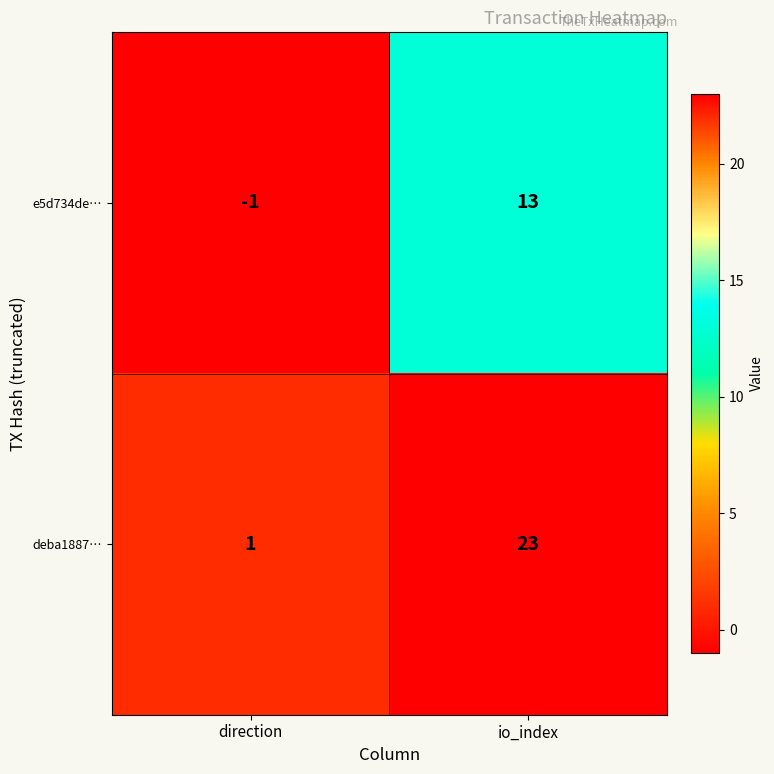

At which category is the sum across all series the highest?

io_index